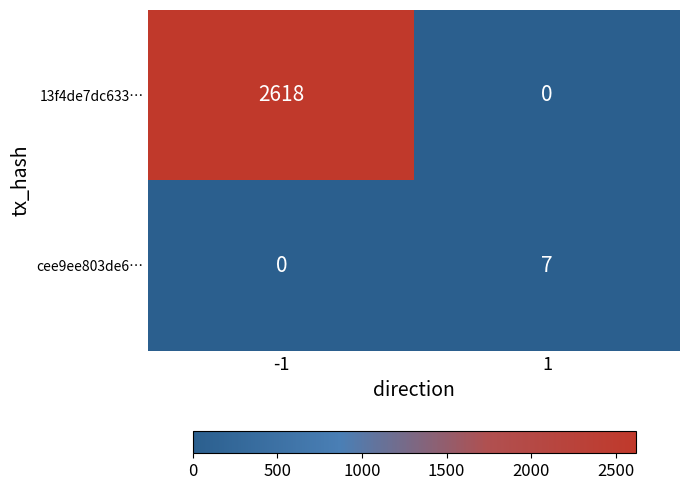

What is the sum of all cee9ee803de6… values?

7